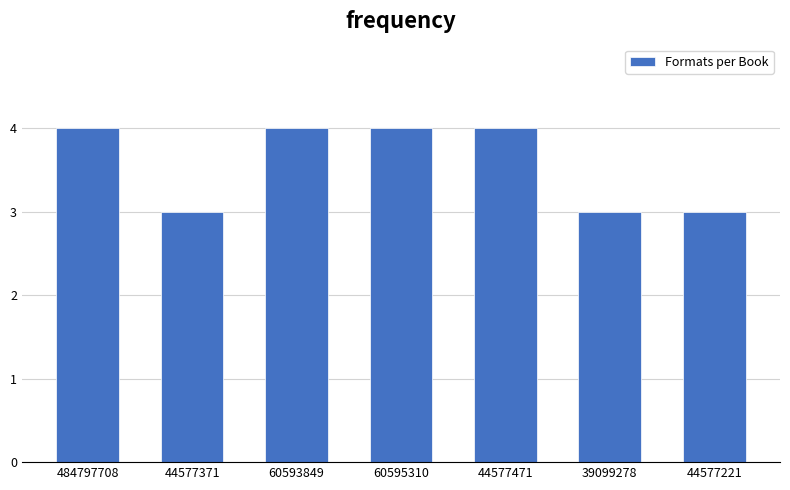

Reading left to right, extract all data points from this chart.

4	3	4	4	4	3	3